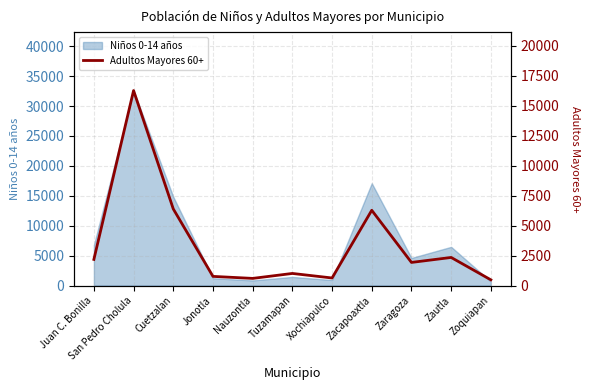

Rank the categories by value from lowest to highest.

Zoquiapan, Nauzontla, Xochiapulco, Jonotla, Tuzamapan, Zaragoza, Juan C. Bonilla, Zautla, Zacapoaxtla, Cuetzalan, San Pedro Cholula